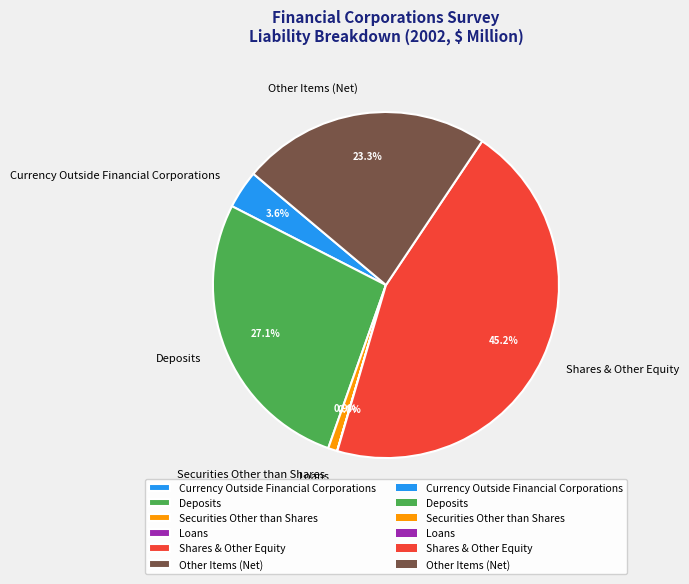

Which category has the biggest portion of the pie?

Shares & Other Equity